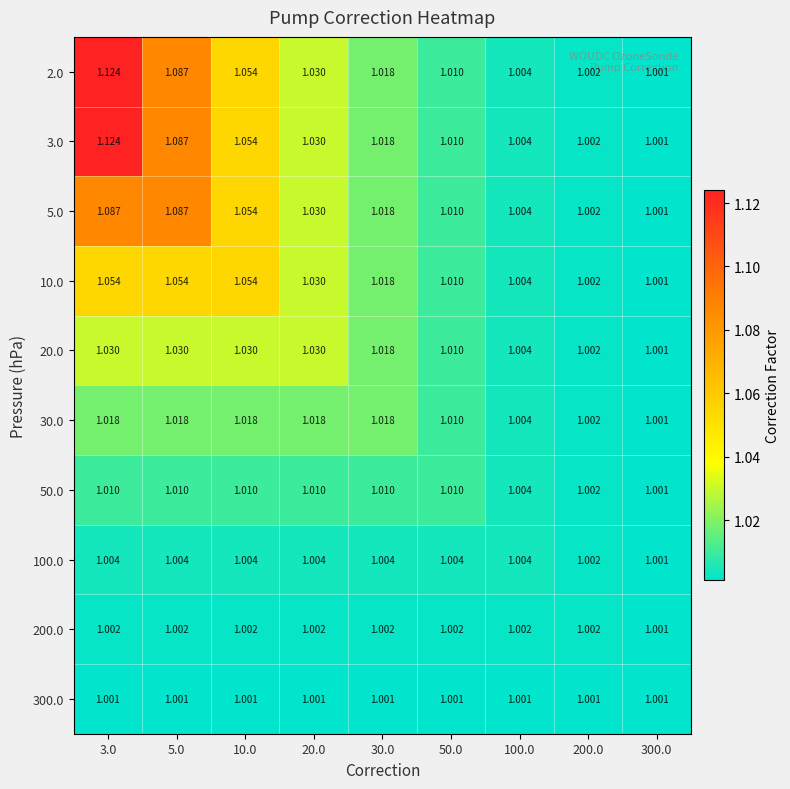

Is the value of 3.0 at 5.0 greater than the value of 200.0 at 100.0?

Yes